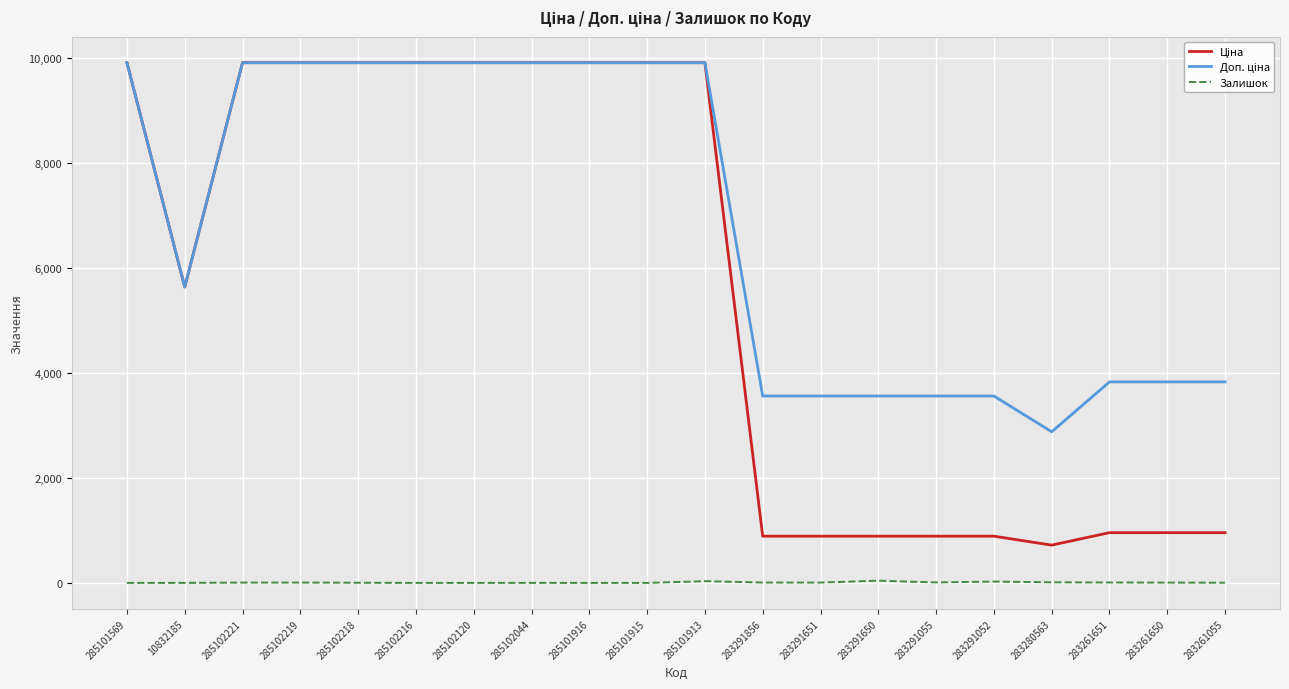

What is the spread (max minus min) of values at 285101916?

9908.5